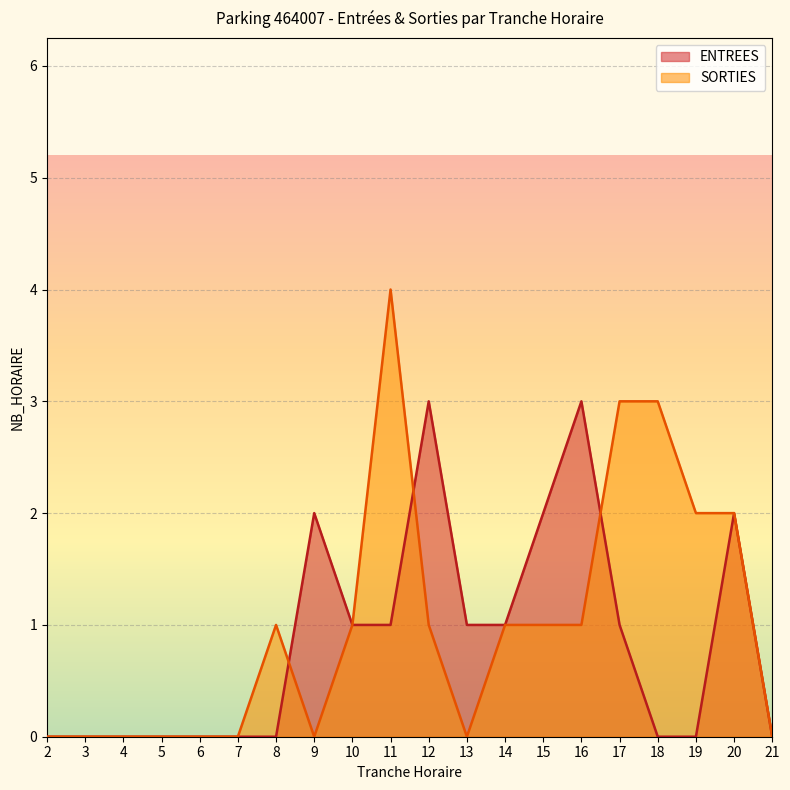

True or false: ENTREES has more than 1 points higher than both neighbors.

True